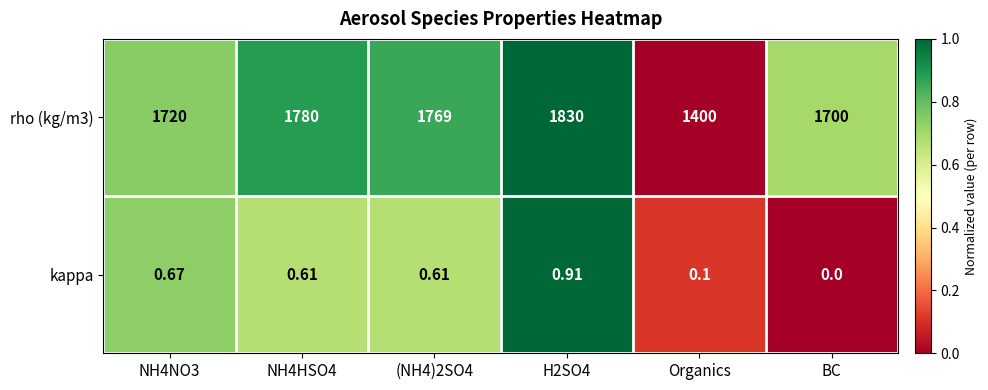

At BC, list the series in order from smallest to largest.

kappa, rho (kg/m3)